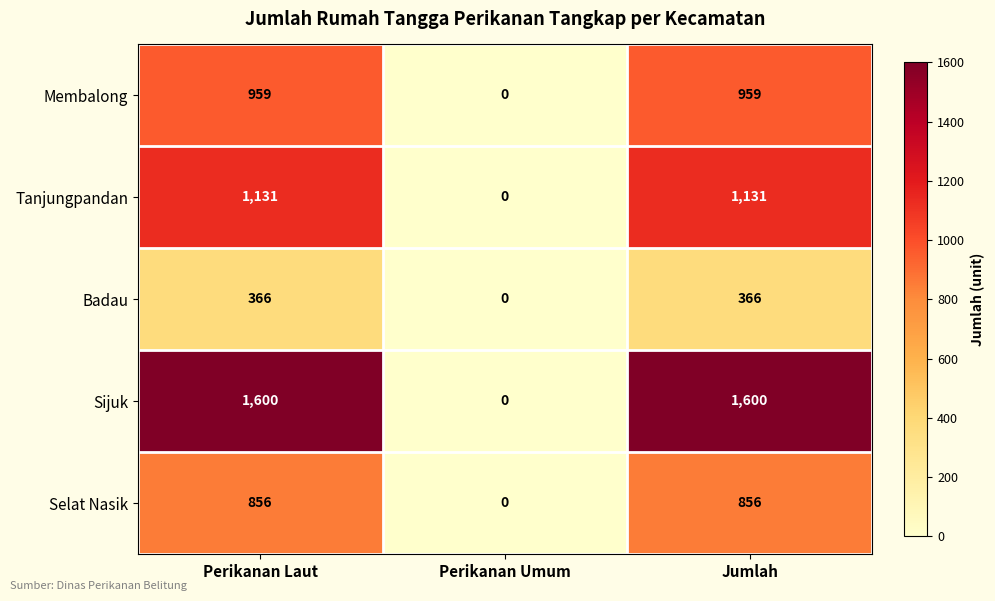

The value of Badau at Jumlah is 366. True or false?

True